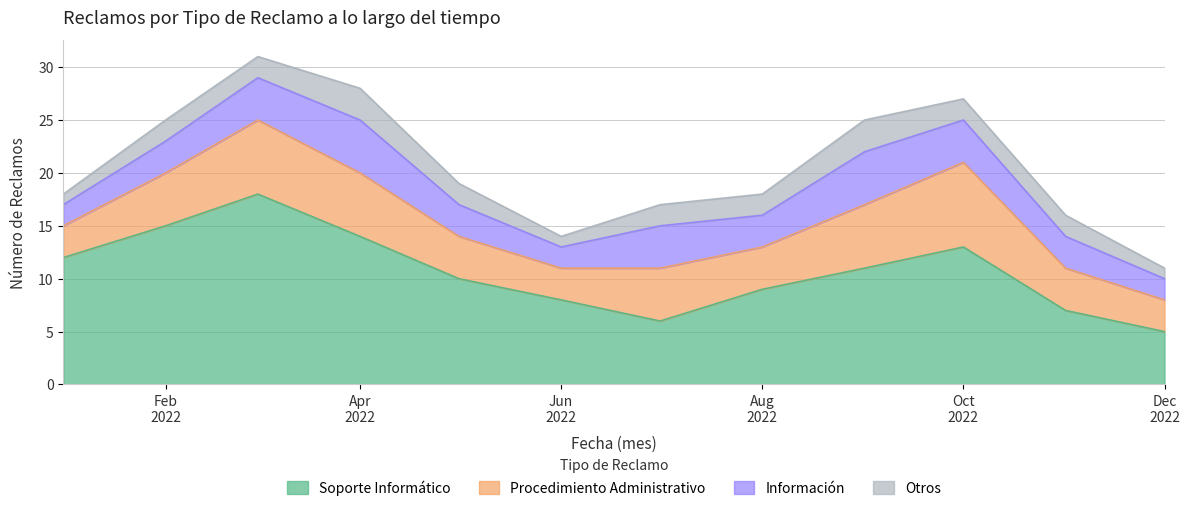

Reading left to right, transcribe all the data shown in this chart.

Soporte Informático: 2022-01=12	2022-02=15	2022-03=18	2022-04=14	2022-05=10	2022-06=8	2022-07=6	2022-08=9	2022-09=11	2022-10=13	2022-11=7	2022-12=5
Procedimiento Administrativo: 2022-01=3	2022-02=5	2022-03=7	2022-04=6	2022-05=4	2022-06=3	2022-07=5	2022-08=4	2022-09=6	2022-10=8	2022-11=4	2022-12=3
Información: 2022-01=2	2022-02=3	2022-03=4	2022-04=5	2022-05=3	2022-06=2	2022-07=4	2022-08=3	2022-09=5	2022-10=4	2022-11=3	2022-12=2
Otros: 2022-01=1	2022-02=2	2022-03=2	2022-04=3	2022-05=2	2022-06=1	2022-07=2	2022-08=2	2022-09=3	2022-10=2	2022-11=2	2022-12=1